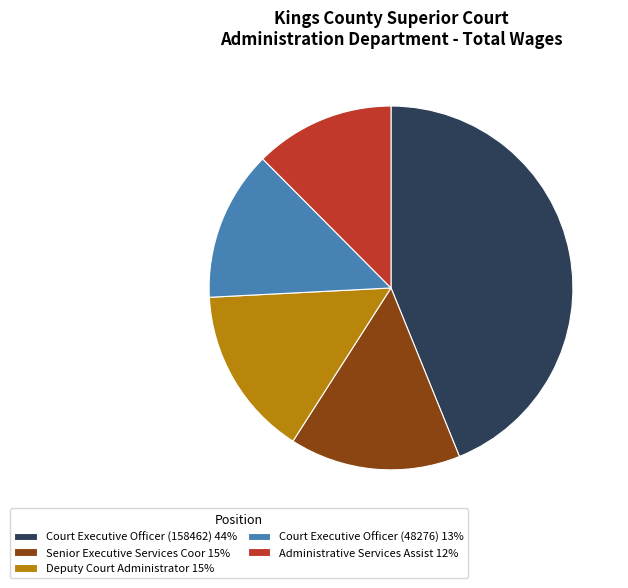

True or false: Court Executive Officer (158462) accounts for 44% of the total.

True